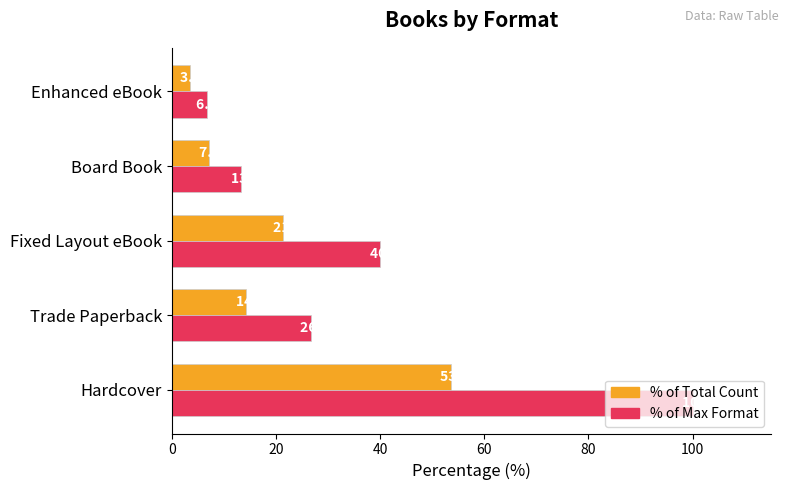

At which category is the sum across all series the highest?

Hardcover